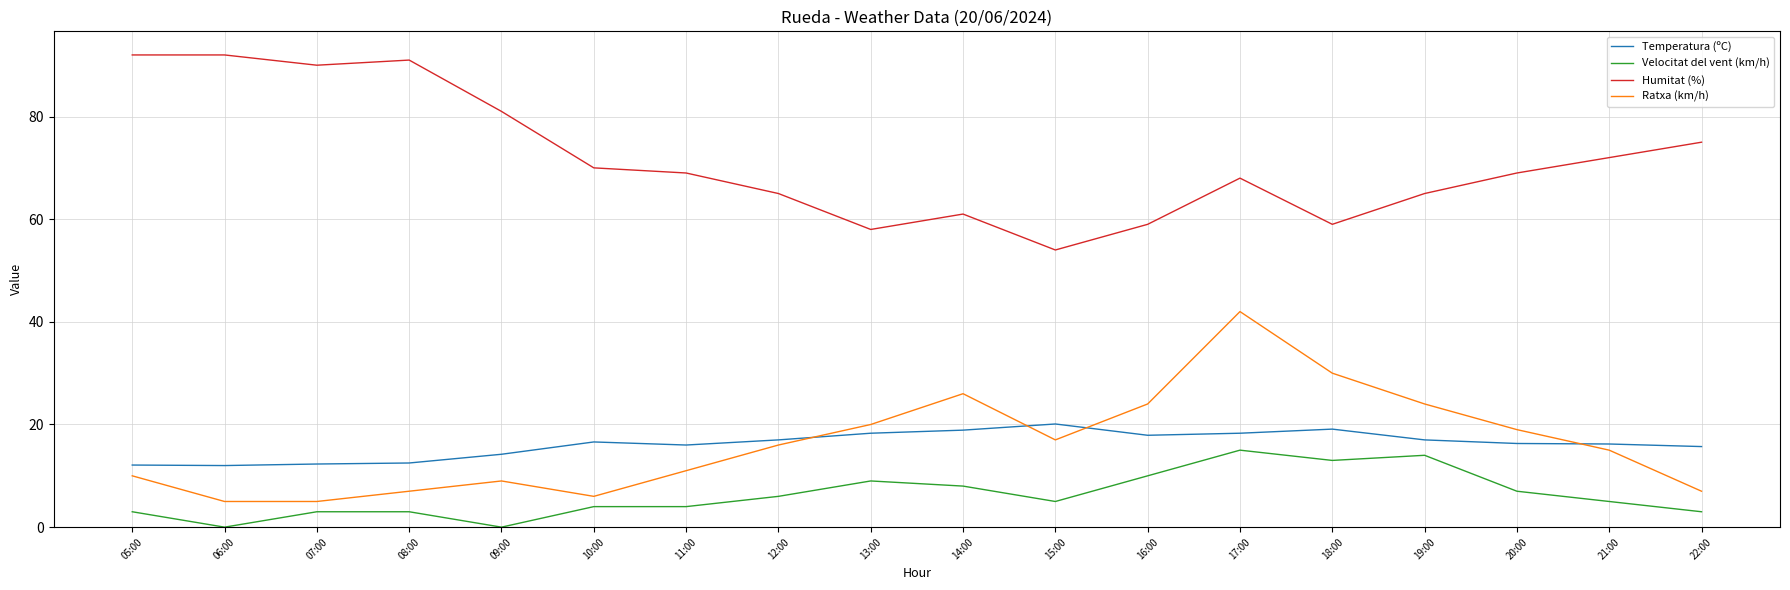

True or false: Velocitat del vent (km/h) has a value of -8.7 at 09:00.

False